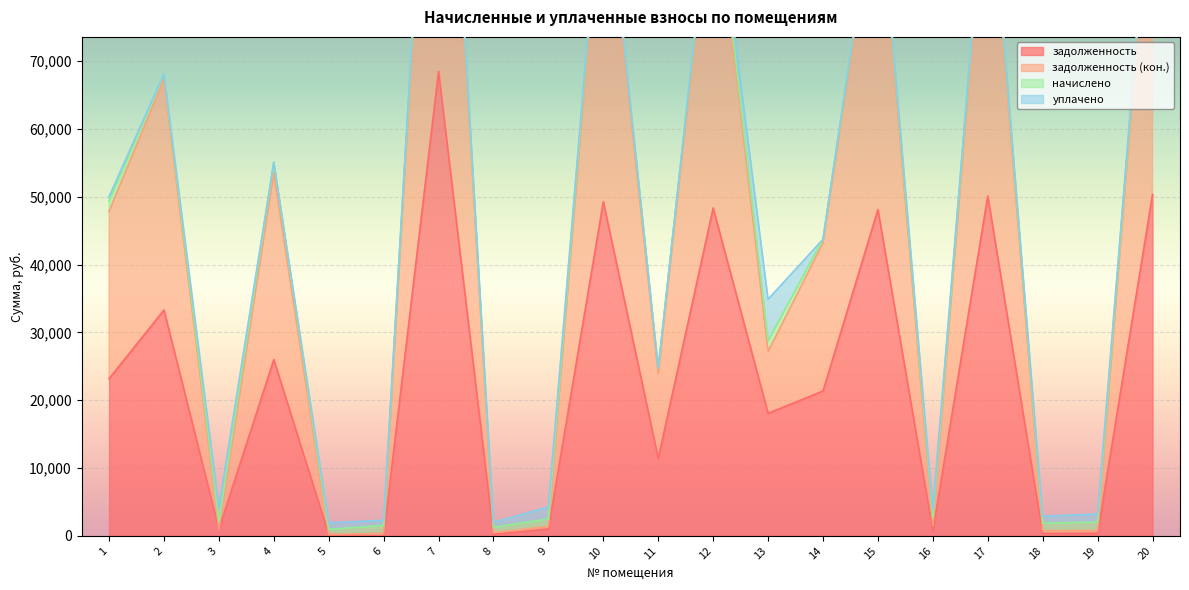

What is the value of the задолженность (кон.) point at the 7th from the left?

138515.8